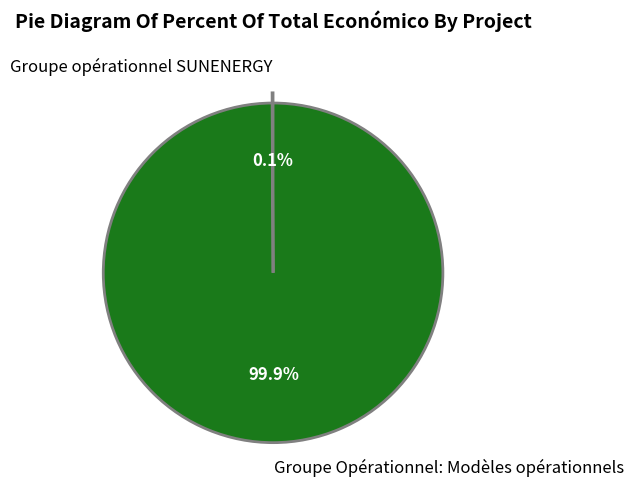

Is there any slice that represents more than half of the pie?

Yes